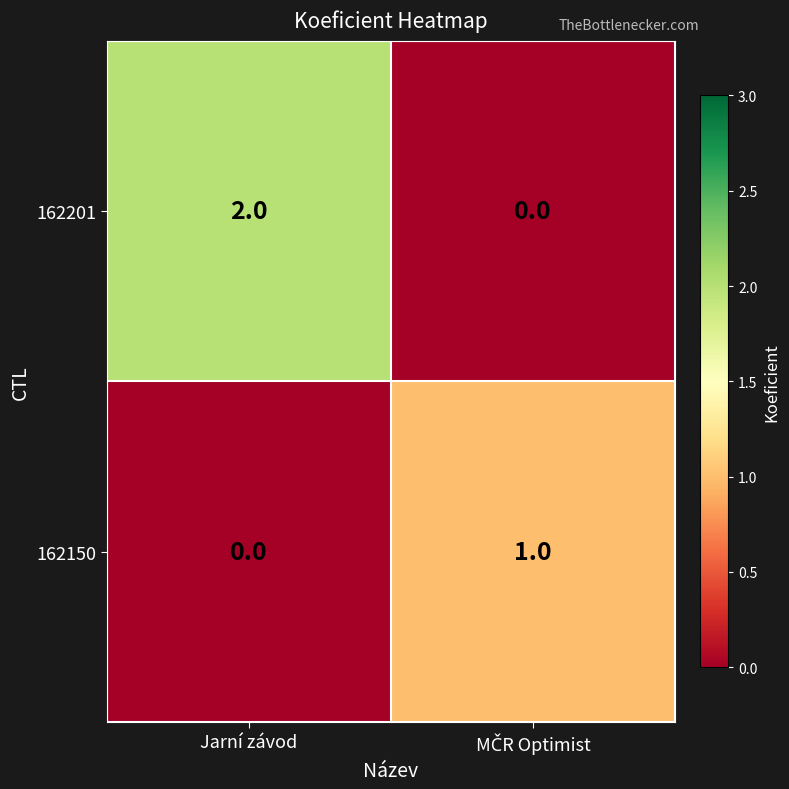

The value of 162201 at Jarní závod is 1. True or false?

False